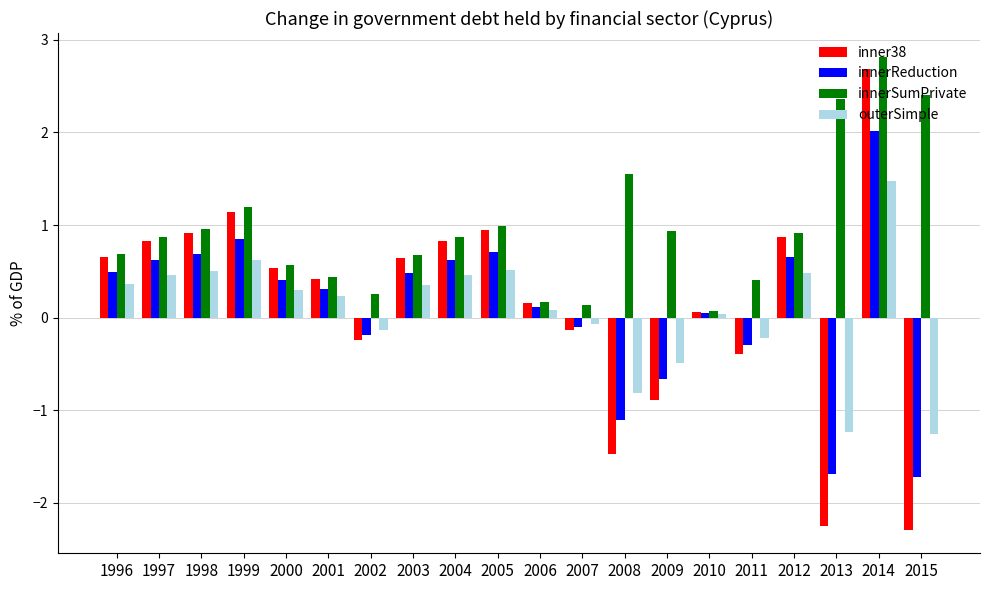

The outerSimple series shows 0.2 at 2001. True or false?

True